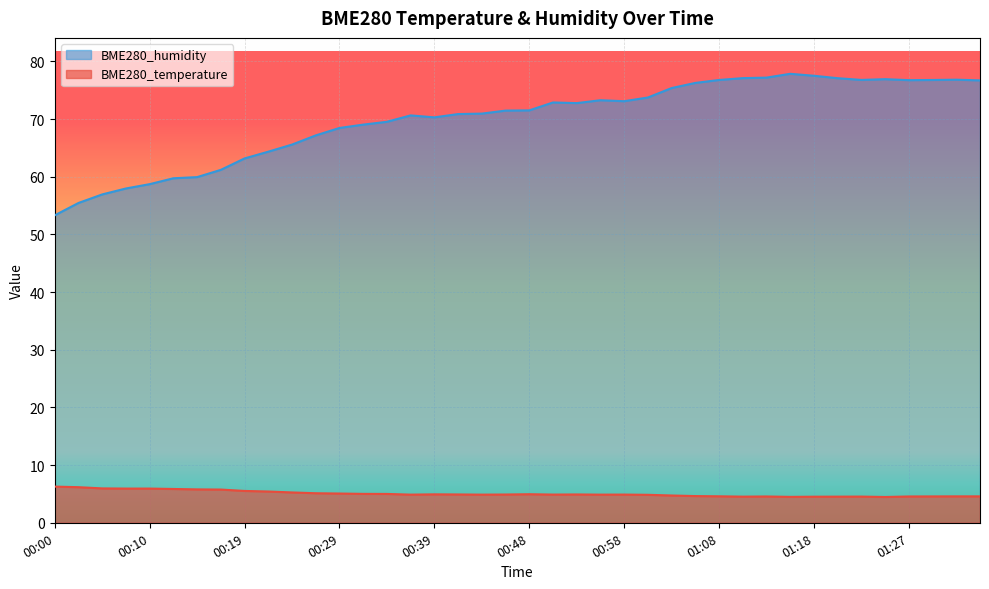

What is the difference between the maximum and second lowest values in the BME280_temperature series?

1.8